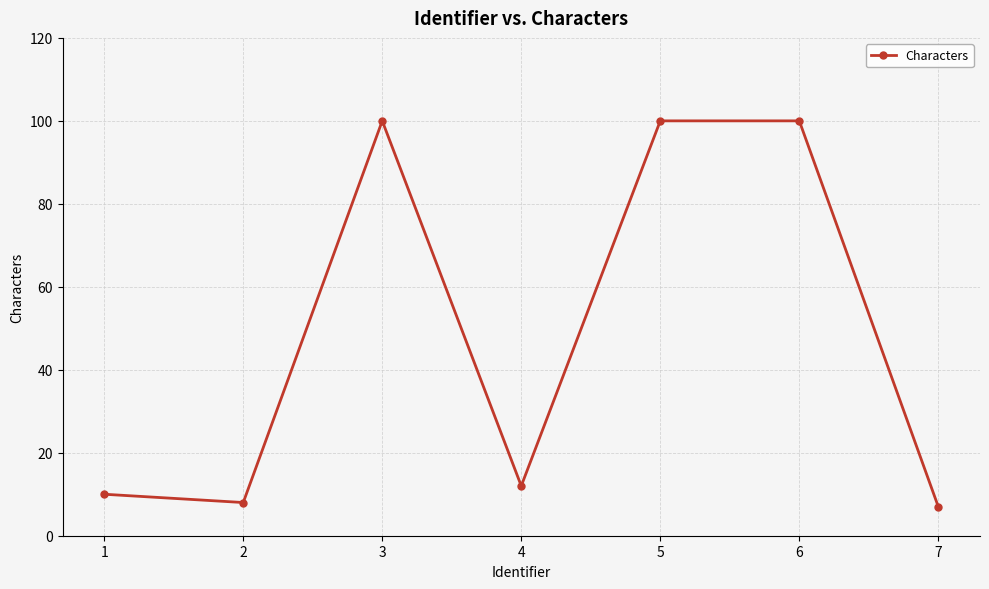

What is the difference between the maximum and minimum values?

93